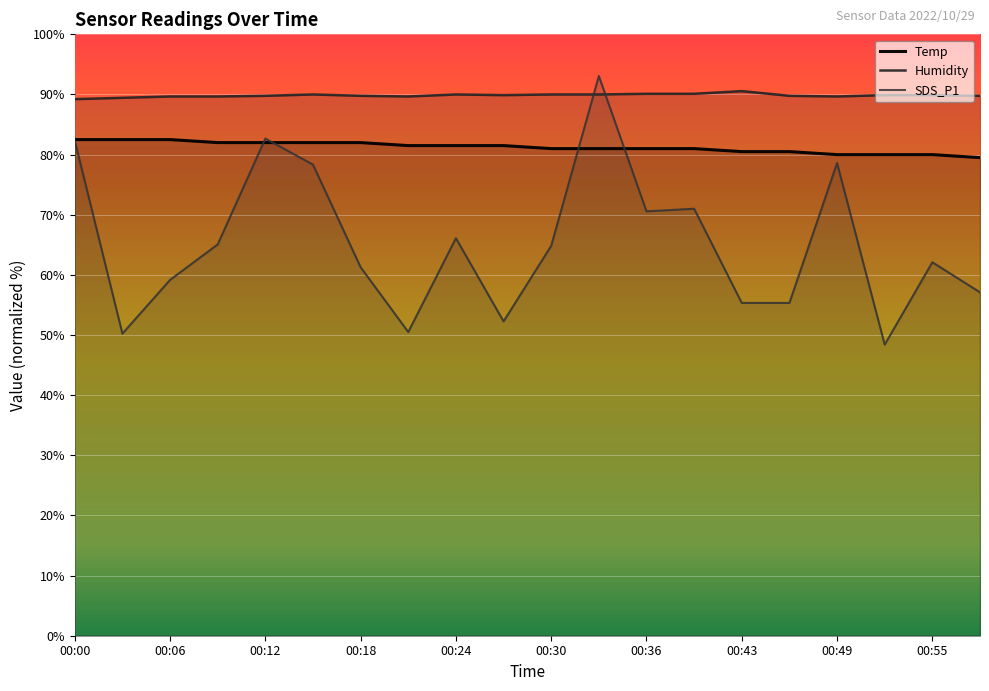

What value does the Humidity series have at 17?

89.9